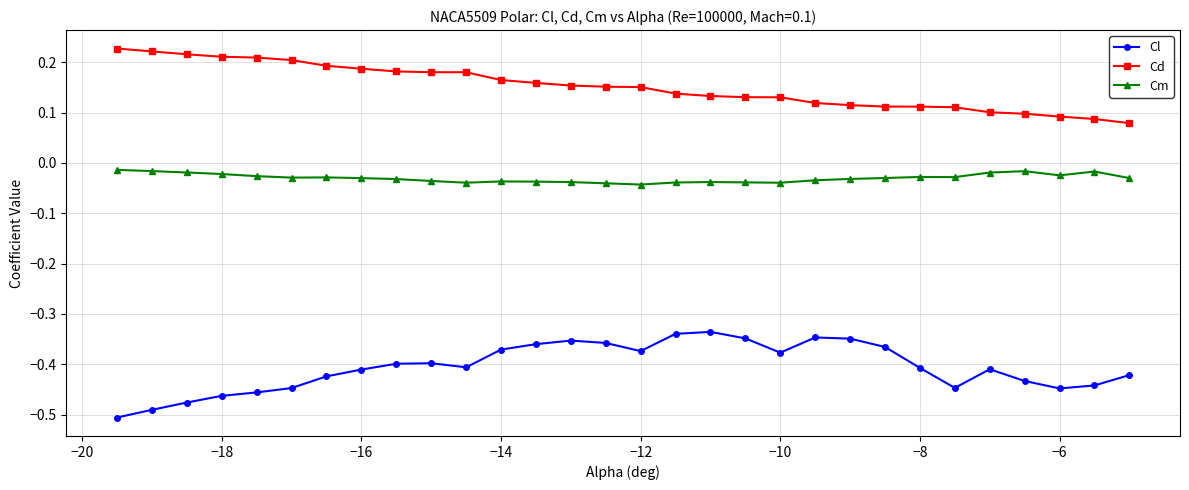

True or false: Cd and Cl cross at least once.

False